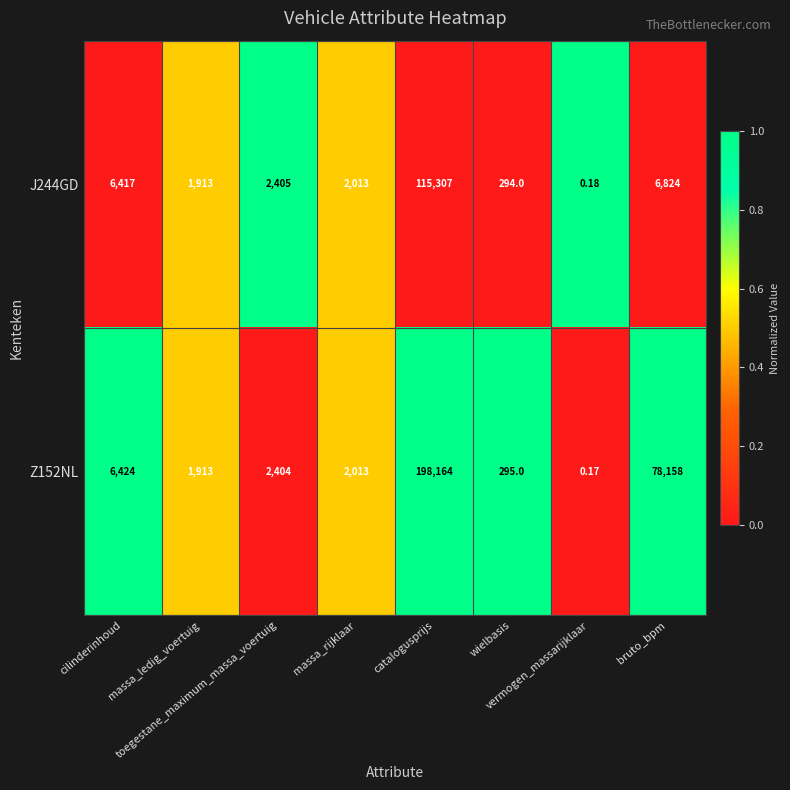

What is the total value across all series at toegestane_maximum_massa_voertuig?

4809.0